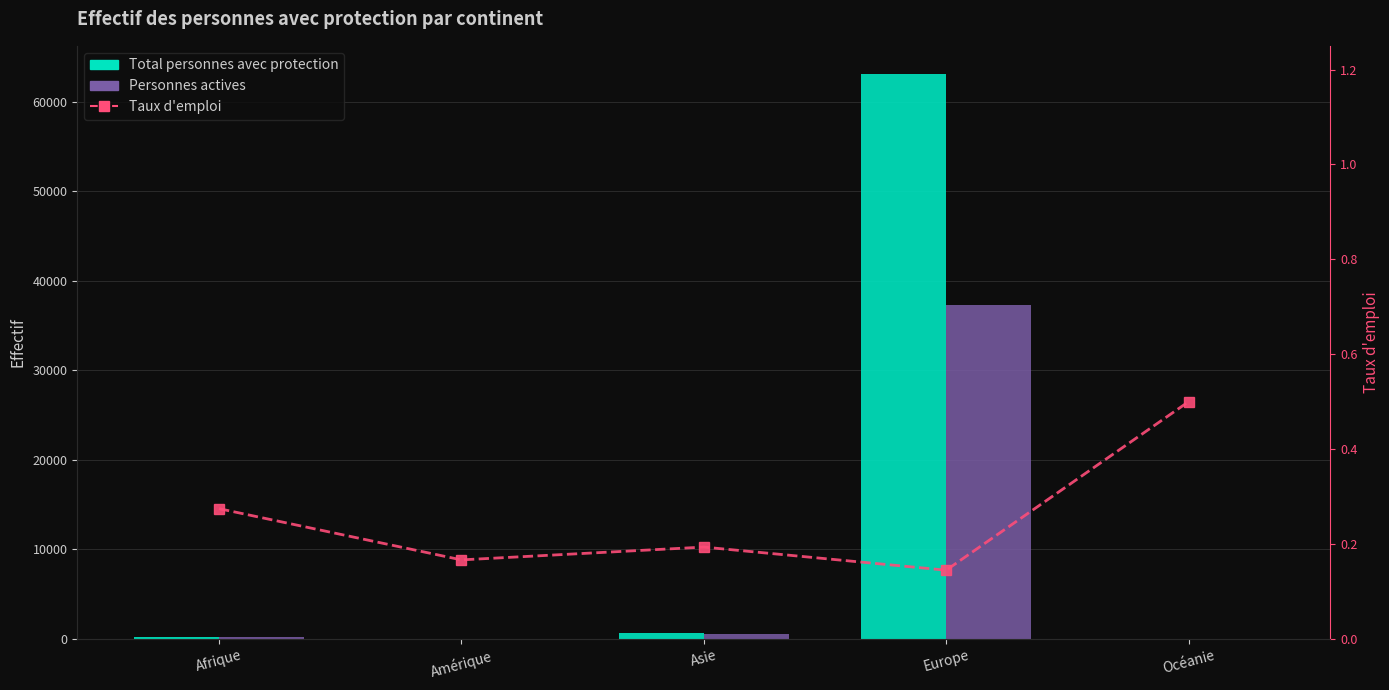

True or false: Personnes actives has a value of 37271.0 at Europe.

True